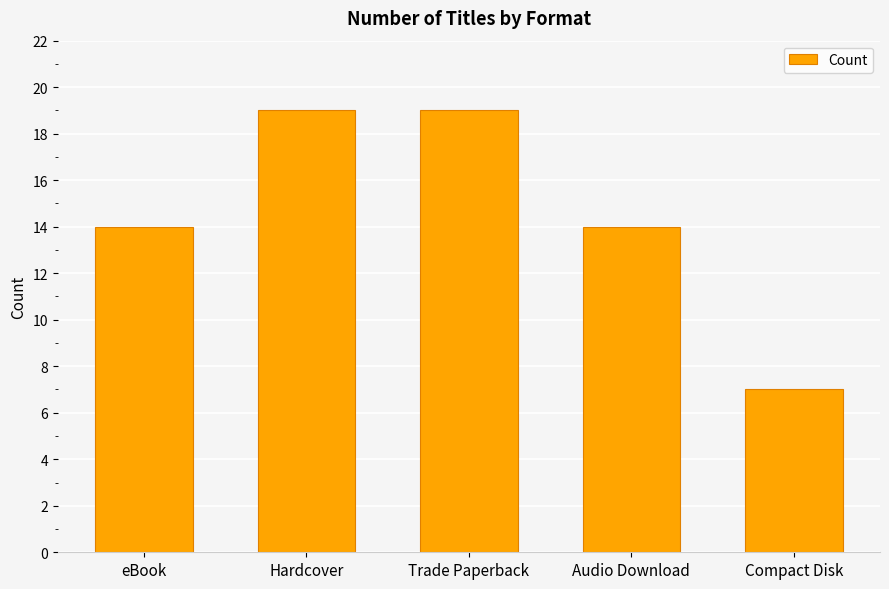

The chart shows a value of 19 at Hardcover. True or false?

True